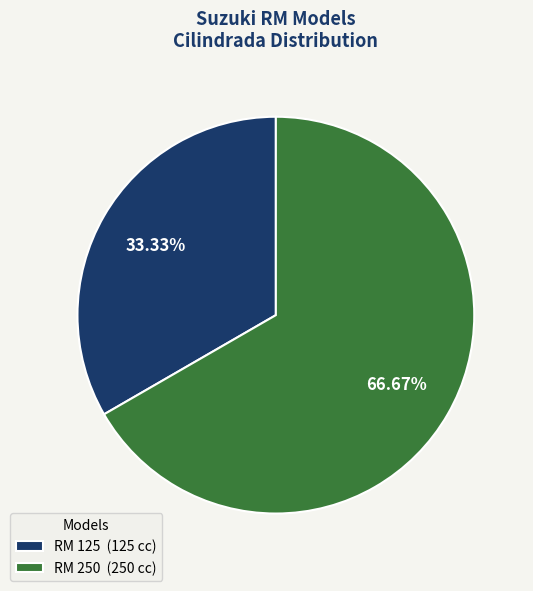

Which category has the biggest portion of the pie?

RM 250